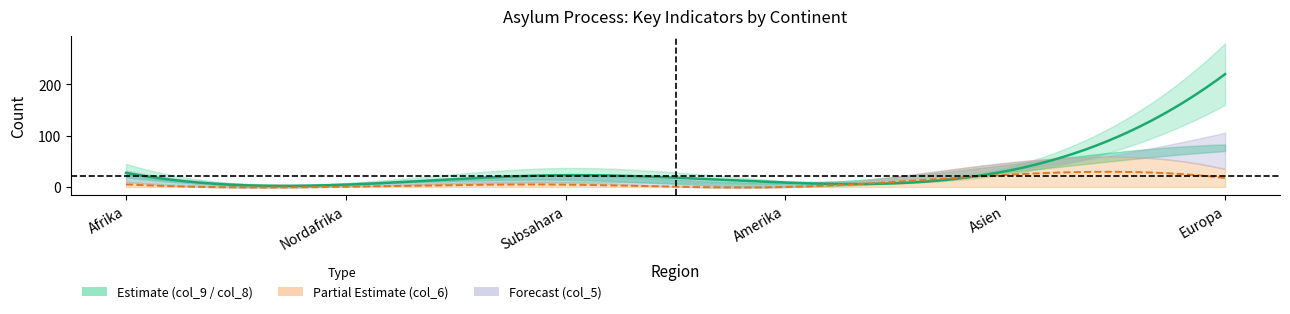

Is the value of col_8 at Asien greater than the value of col_6 at Amerika?

Yes